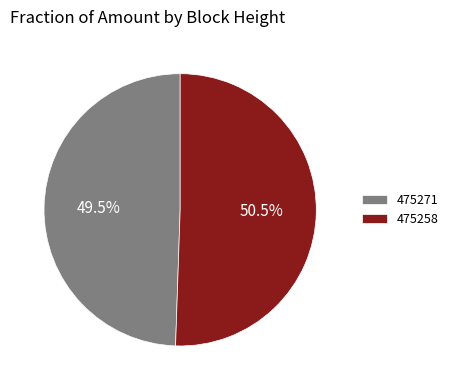

Which has a higher value, 475258 or 475271?

475258